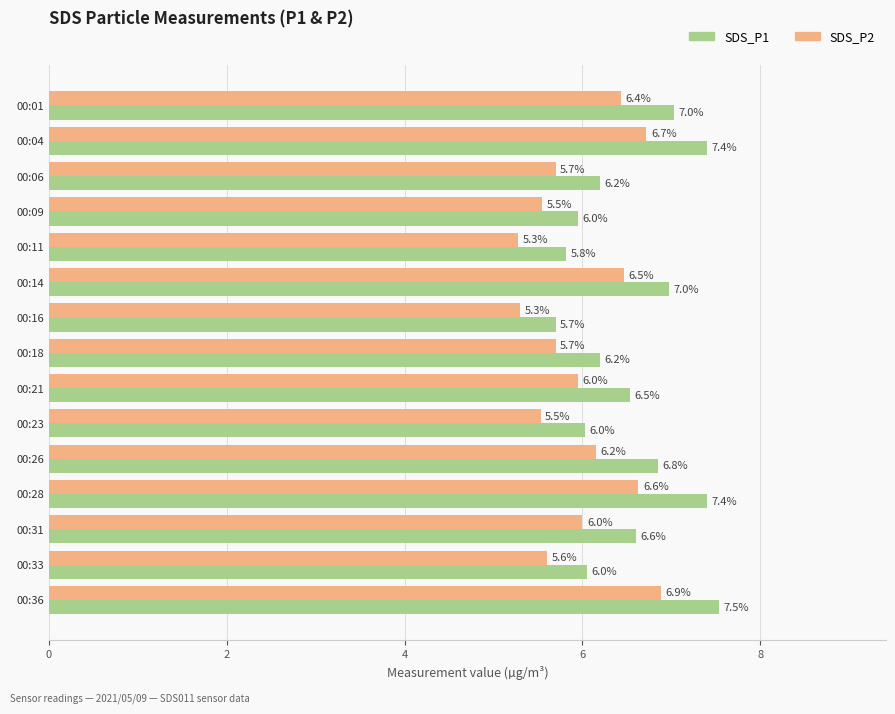

Which series has the largest range (max minus min)?

SDS_P1